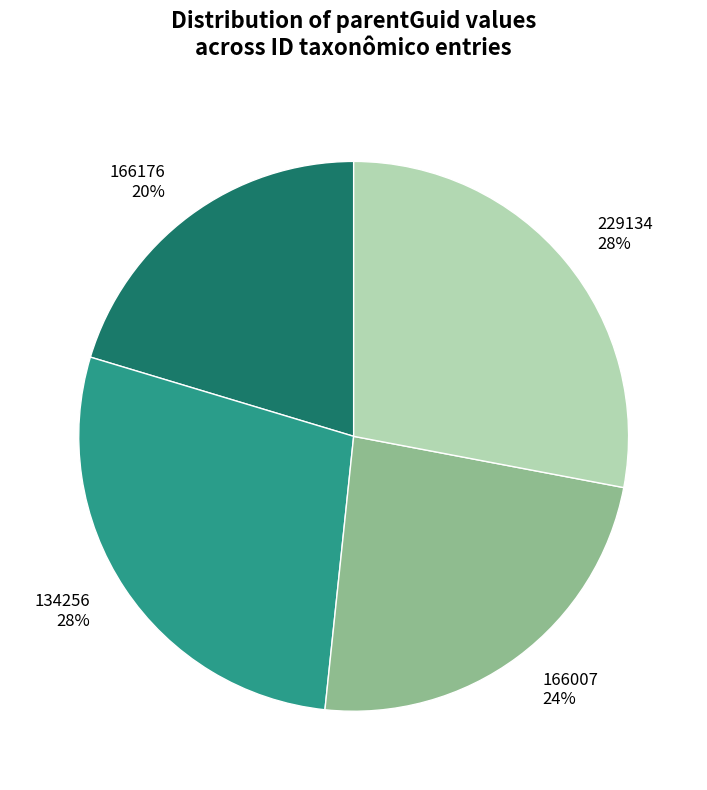

To the nearest percent, what is the difference between the largest and smallest slice percentages?

8%